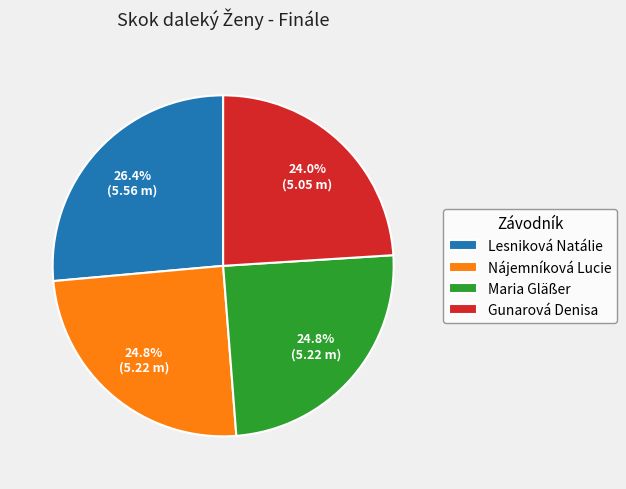

Count the number of slices in the pie.

4